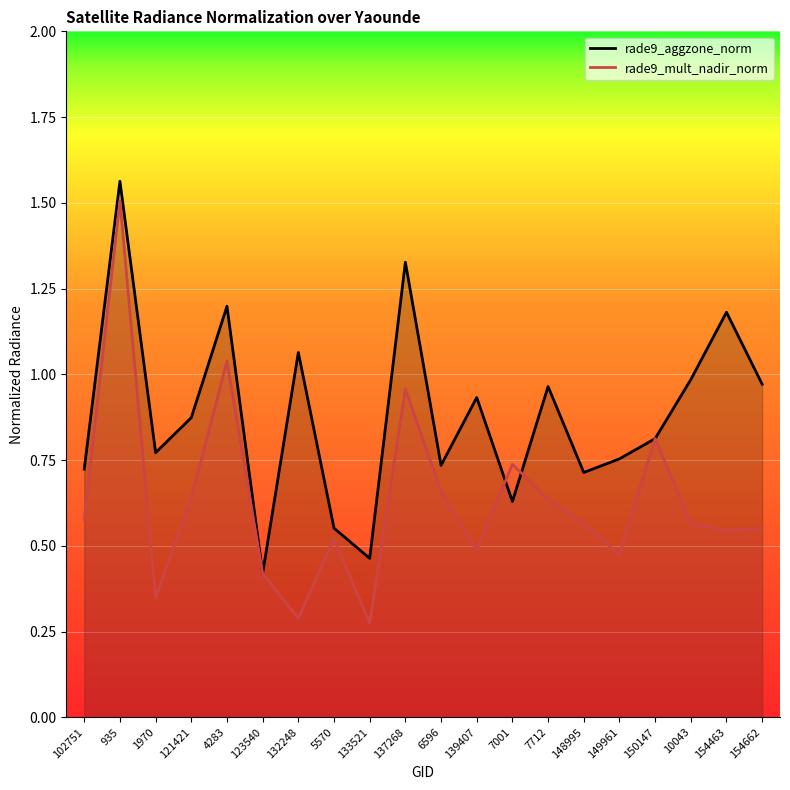

Count the number of categories in the chart.

20